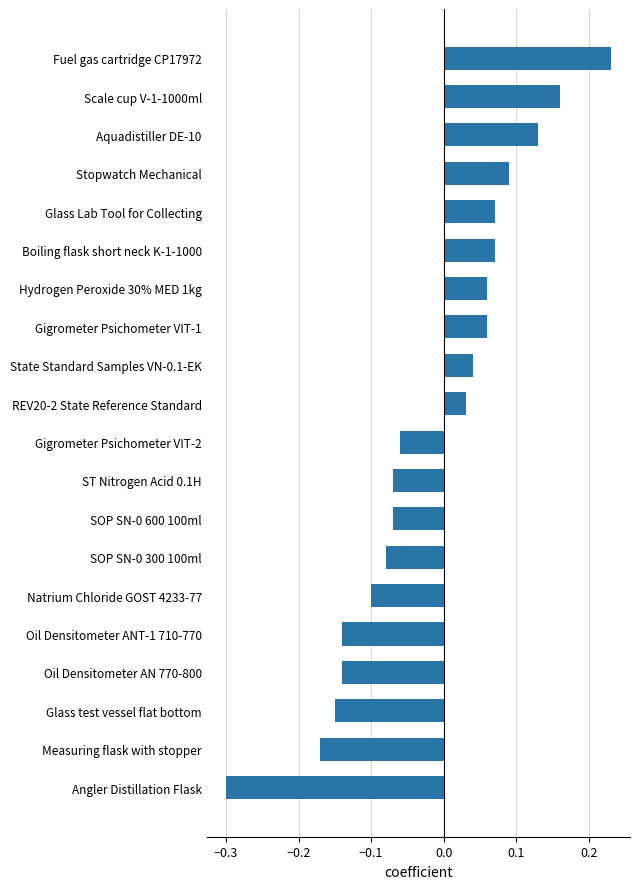

Which label corresponds to the smallest value in the chart?

Angler Distillation Flask